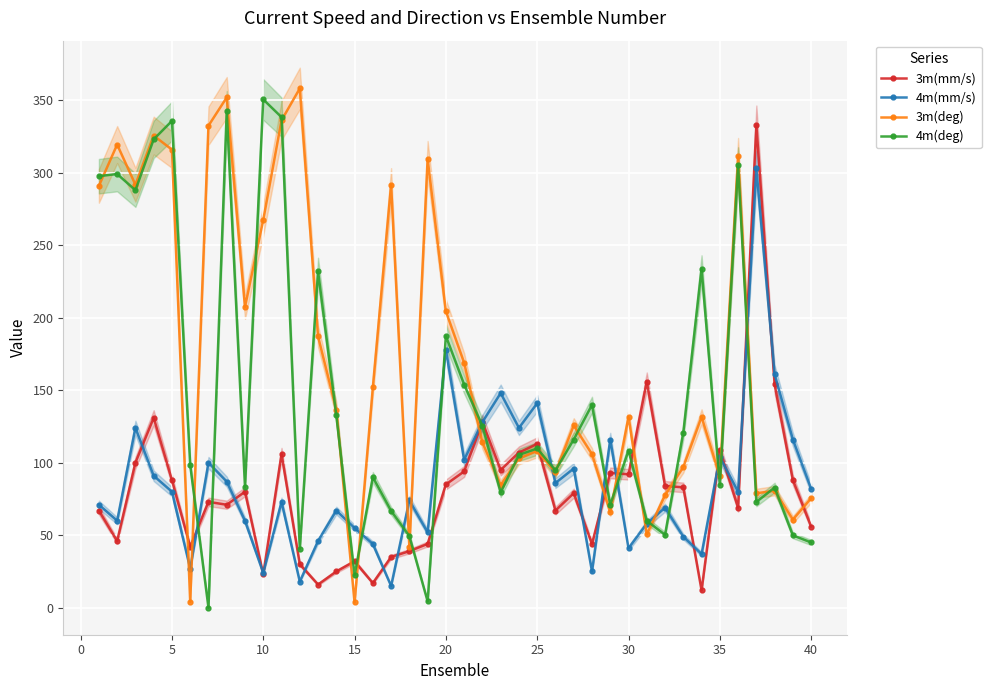

Count the number of data series in this chart.

4